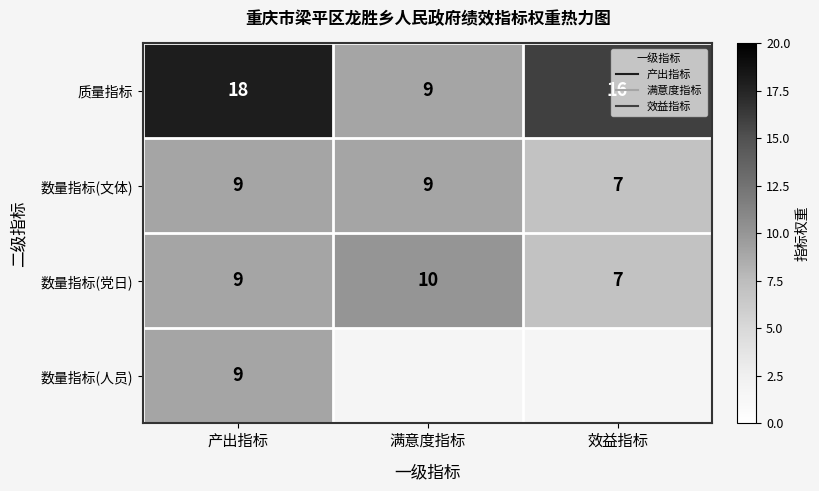

True or false: 数量指标(文体) has a value of 9.0 at 满意度指标.

True